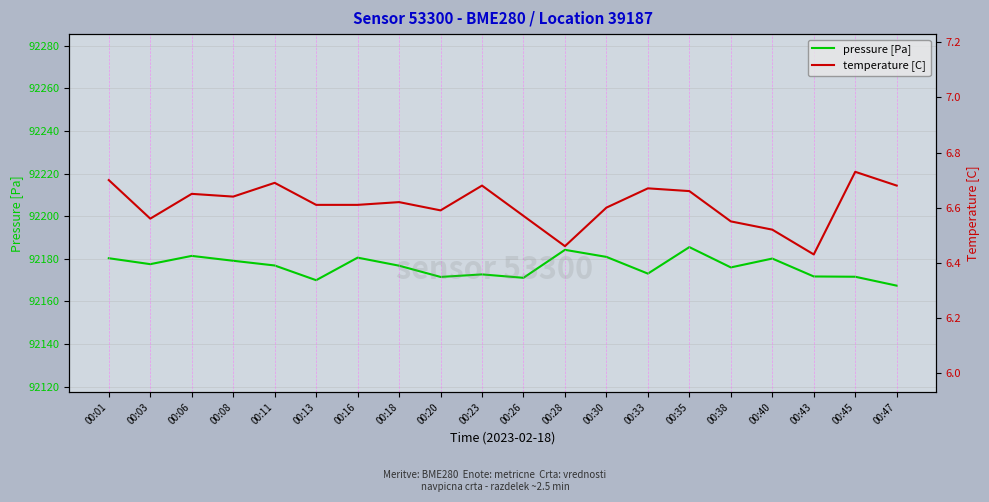

What is the greatest value displayed?

92185.5